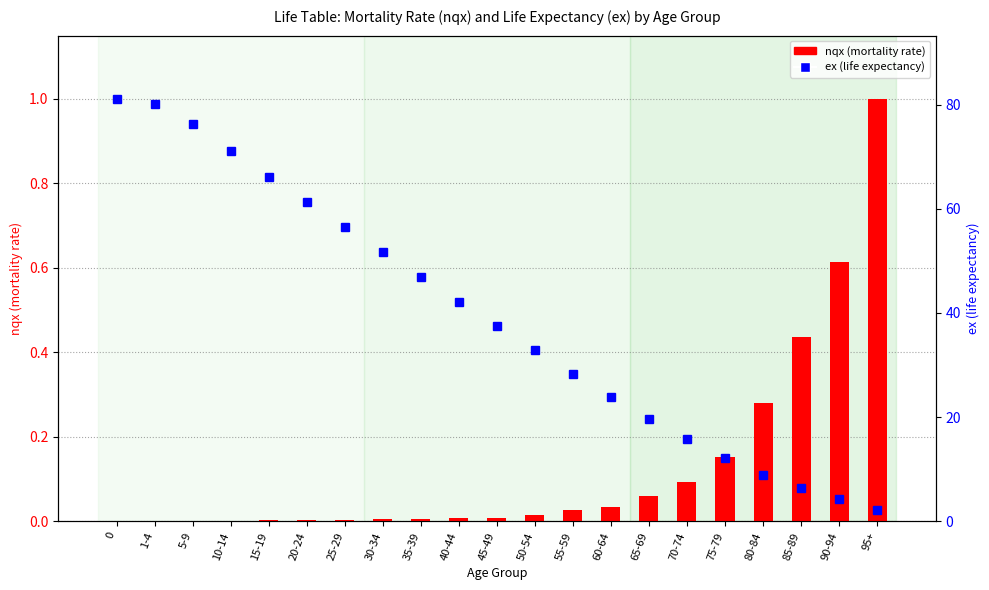

What is the label of the 10th bar from the left?

40-44